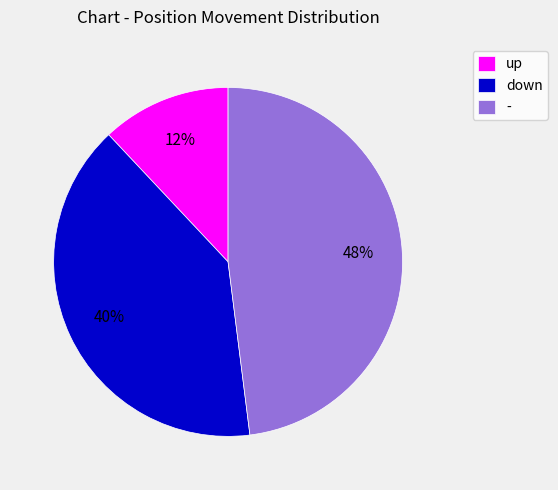

What is the largest slice in the pie chart?

-